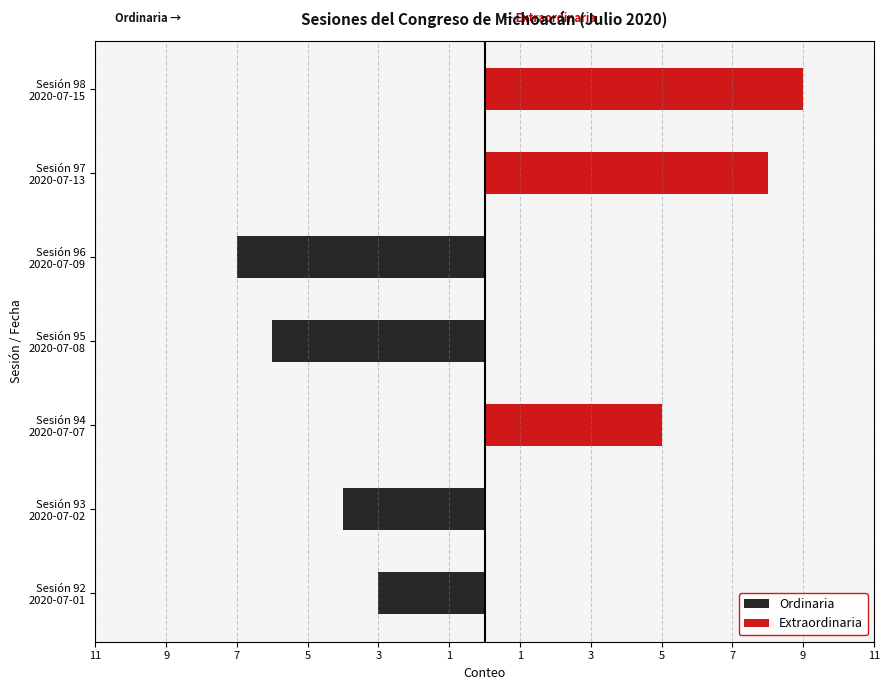

What are all the series names shown in the legend?

Ordinaria, Extraordinaria